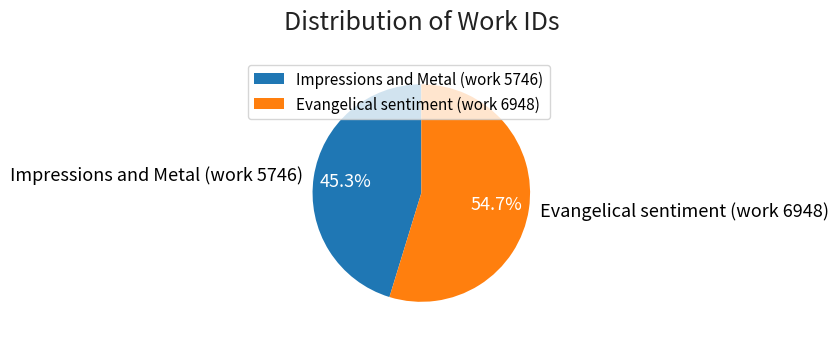

What percentage is the Impressions and Metal (work 5746) slice, to the nearest percent?

45%